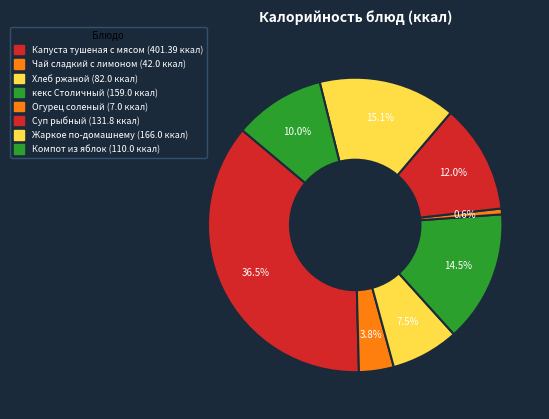

Combined, do Компот из яблок and Чай сладкий с лимоном account for over 50%?

No